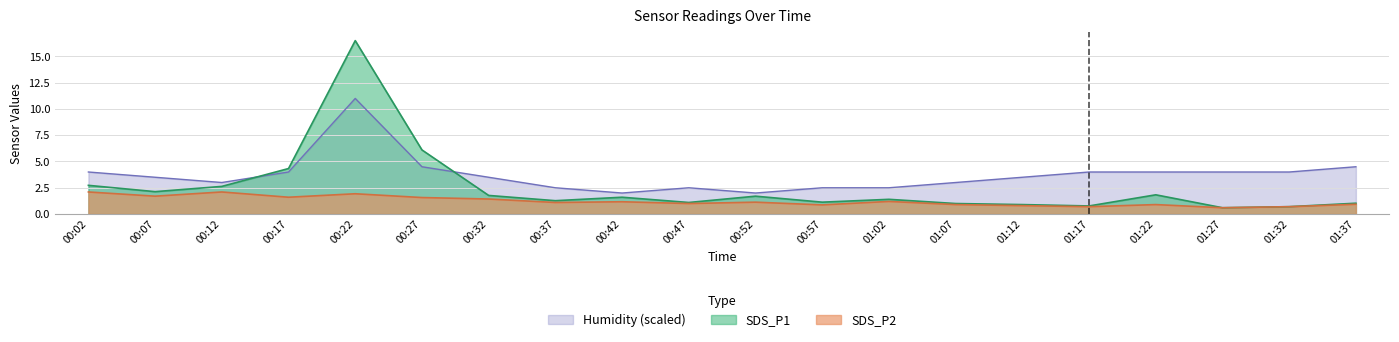

List the series in order of their peak value, lowest first.

SDS_P2, Humidity (scaled), SDS_P1